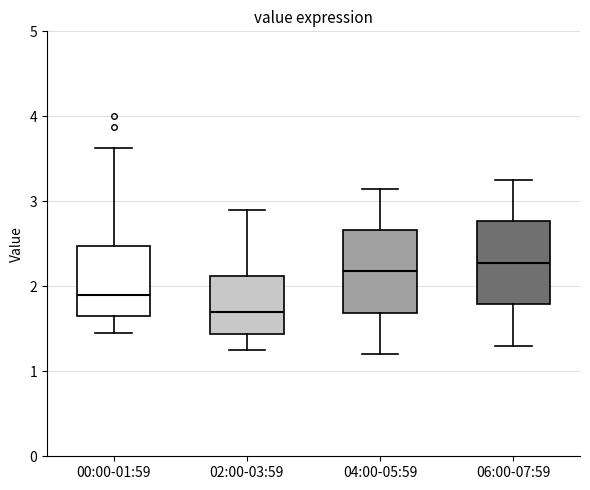

Reading left to right, read every box against the y-axis: the position of its median line, the range the box covers, and the ends of its whiskers. The values are not printed on the chart, so give them approximately, as read against the axis.

00:00-01:59: median 1.9, box 1.7 to 2.5, whiskers 1.5 to 3.6
02:00-03:59: median 1.7, box 1.4 to 2.1, whiskers 1.3 to 2.9
04:00-05:59: median 2.2, box 1.7 to 2.7, whiskers 1.2 to 3.2
06:00-07:59: median 2.3, box 1.8 to 2.8, whiskers 1.3 to 3.3